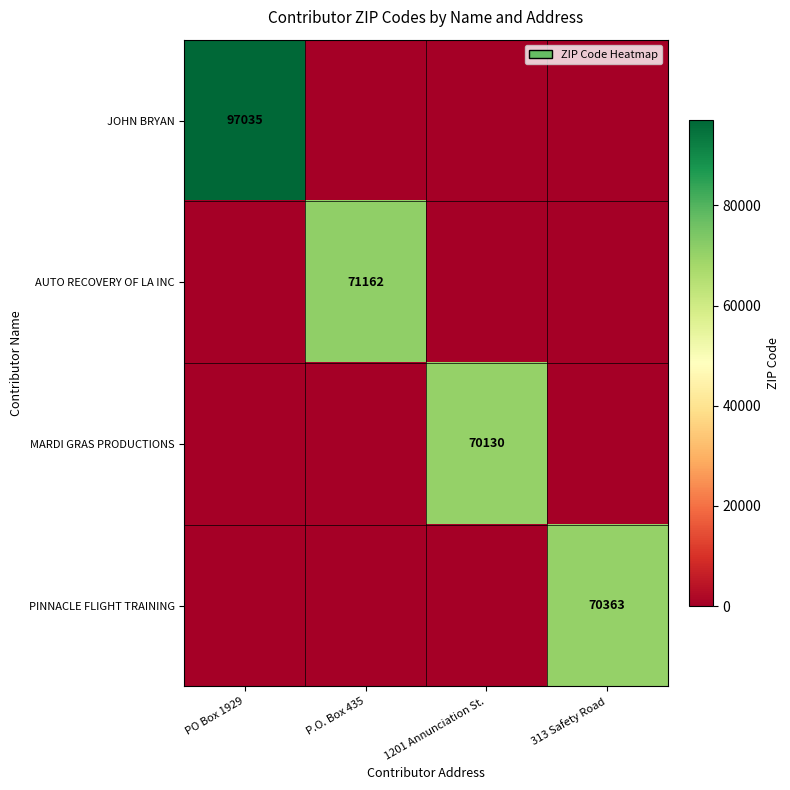

True or false: PINNACLE FLIGHT TRAINING has a value of 70363 at 313 Safety Road.

True